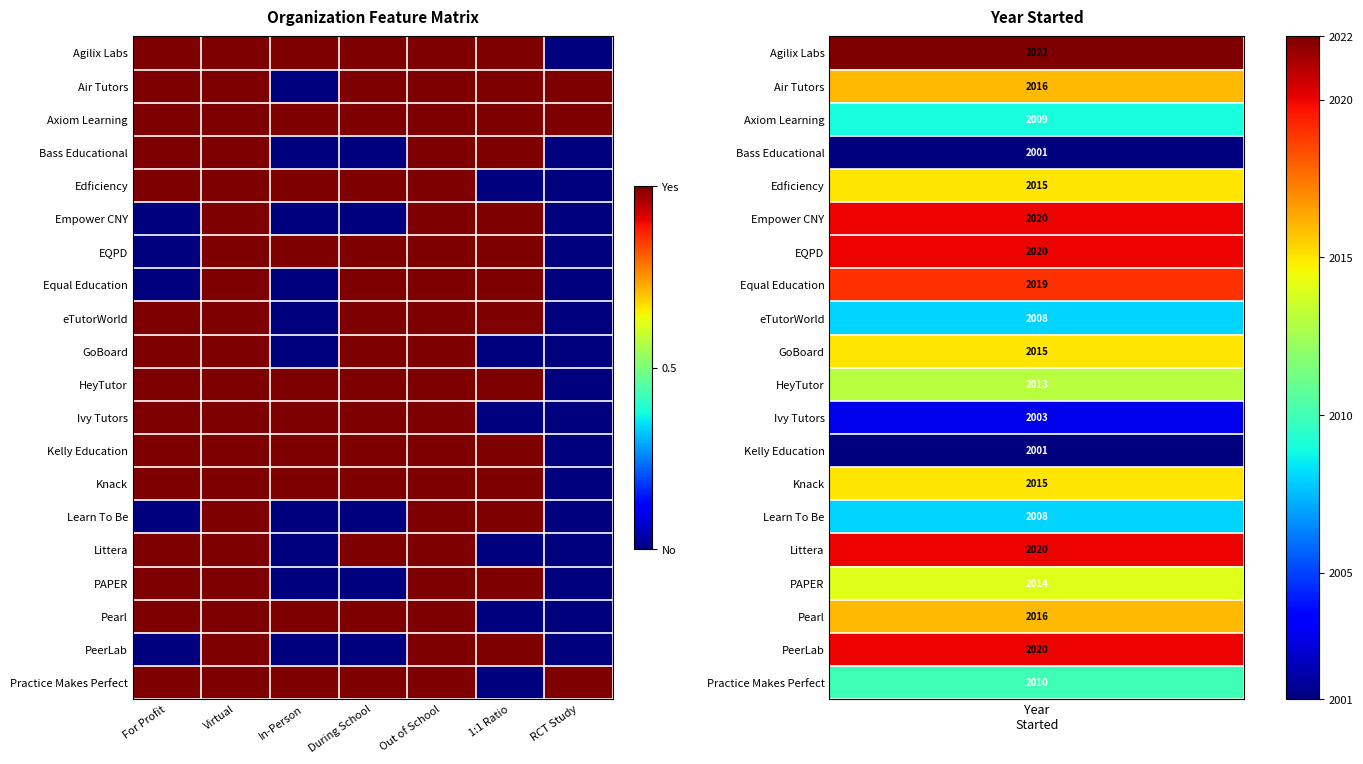

Between In-Person and During School, which is larger?

In-Person